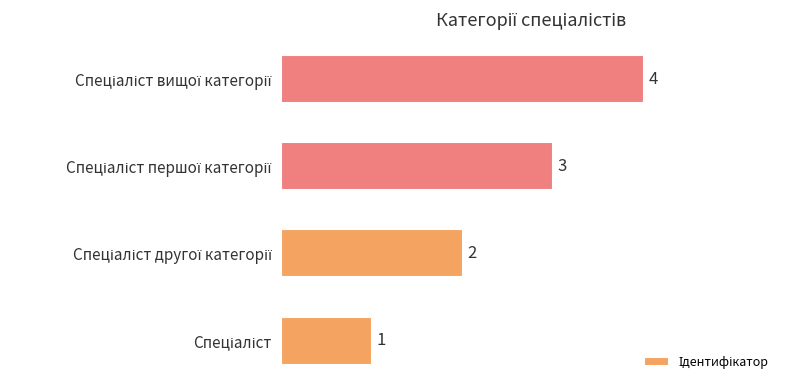

What is the sum of all values?

10